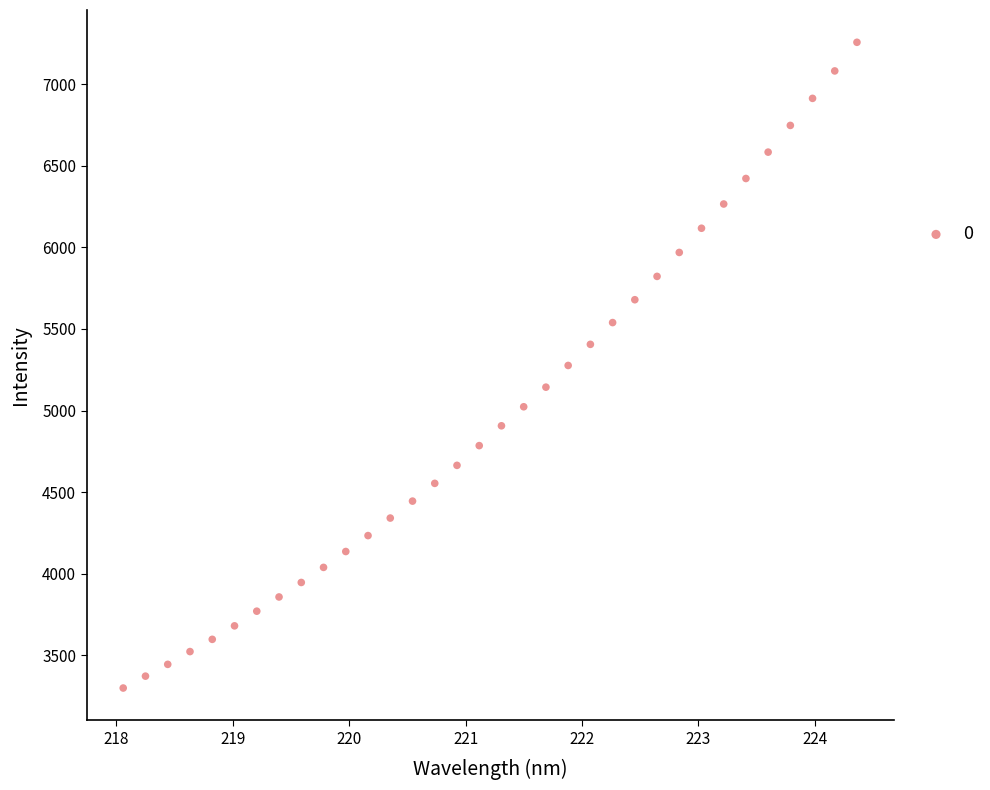

What is the range of Y values (max minus min)?

3958.5